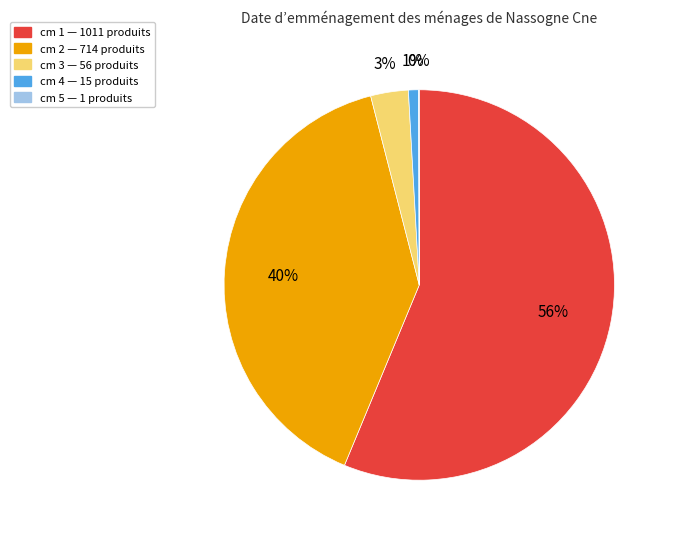

To the nearest percent, what is the average slice percentage?

20%